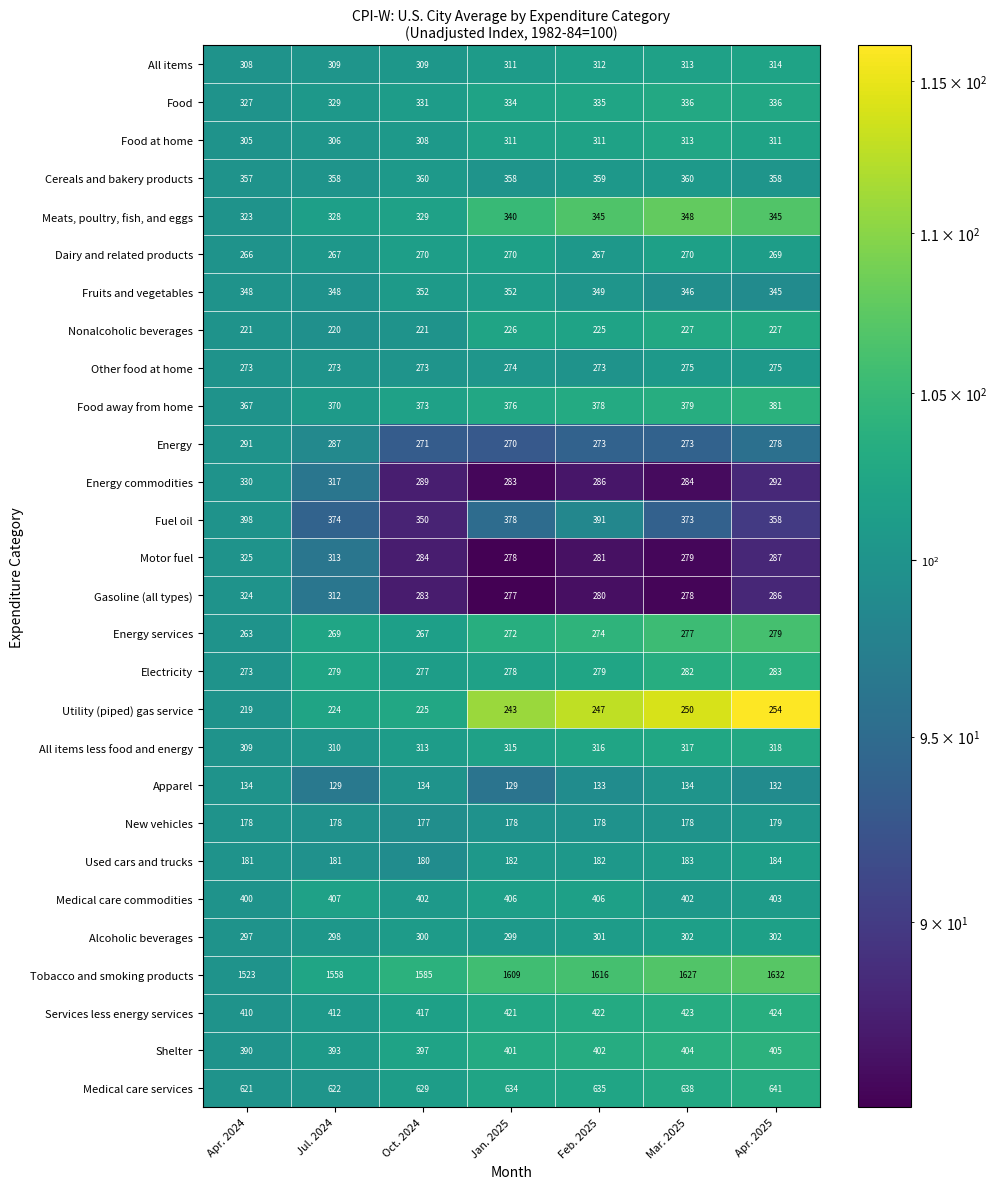

List the series in order of their peak value, highest first.

Tobacco and smoking products, Medical care services, Services less energy services, Medical care commodities, Shelter, Fuel oil, Food away from home, Cereals and bakery products, Fruits and vegetables, Meats, poultry, fish, and eggs, Food, Energy commodities, Motor fuel, Gasoline (all types), All items less food and energy, All items, Food at home, Alcoholic beverages, Energy, Electricity, Energy services, Other food at home, Dairy and related products, Utility (piped) gas service, Nonalcoholic beverages, Used cars and trucks, New vehicles, Apparel